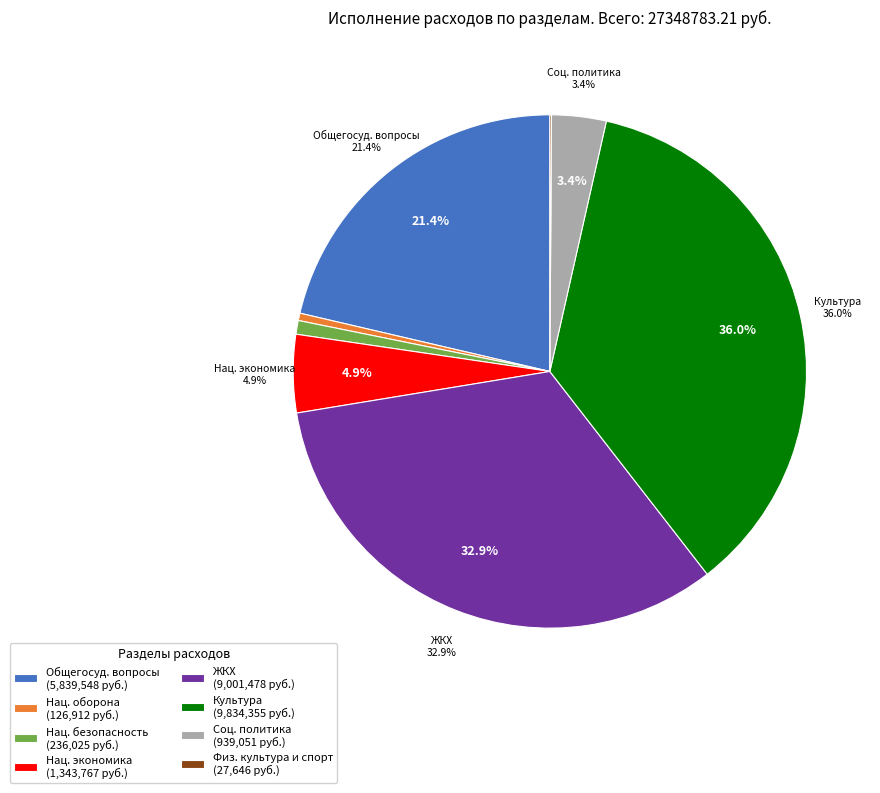

True or false: НАЦИОНАЛЬНАЯ ОБОРОНА accounts for 0% of the total.

True